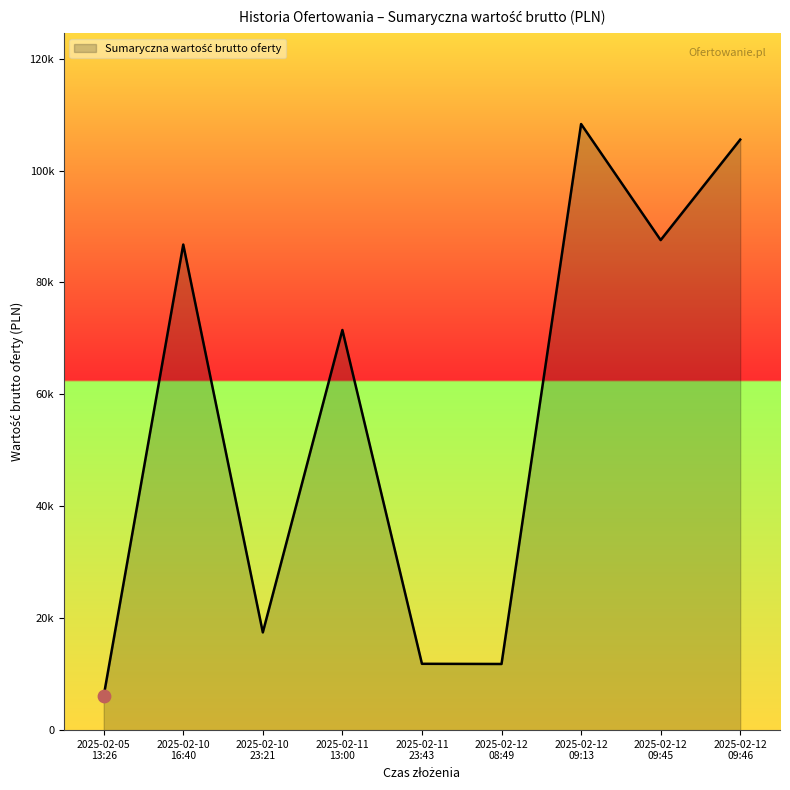

Approximately how many times larger is the value at 2025-02-12
09:46 compared to 2025-02-10
23:21?

6.0